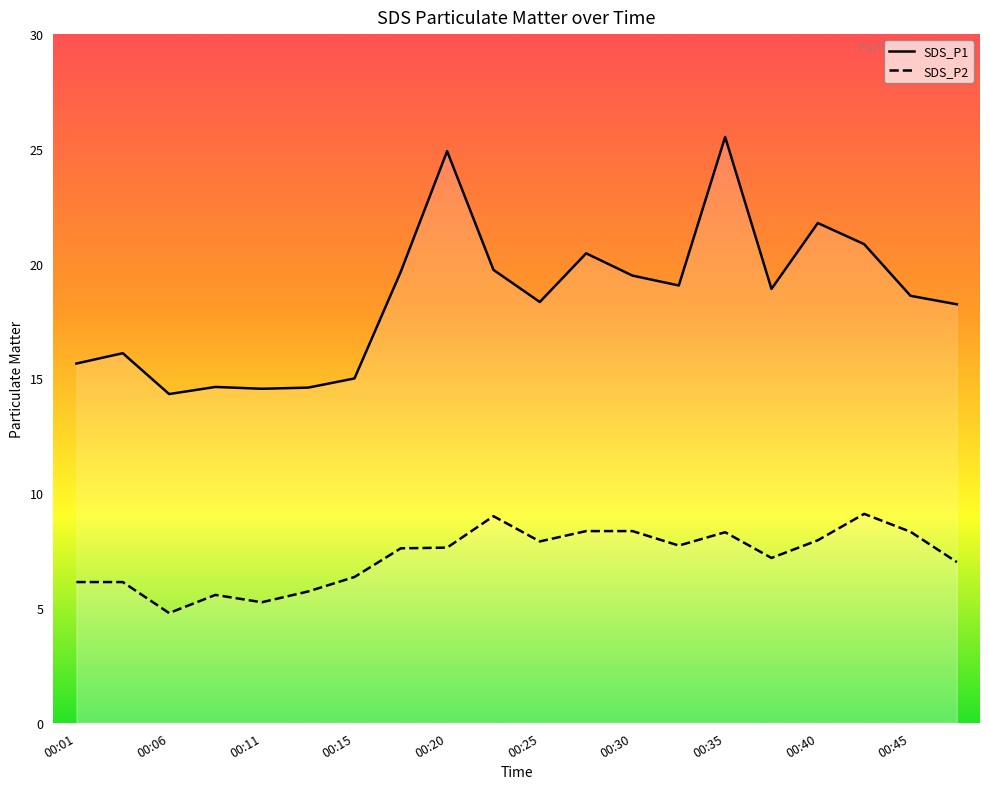

What are all the series names shown in the legend?

SDS_P1, SDS_P2